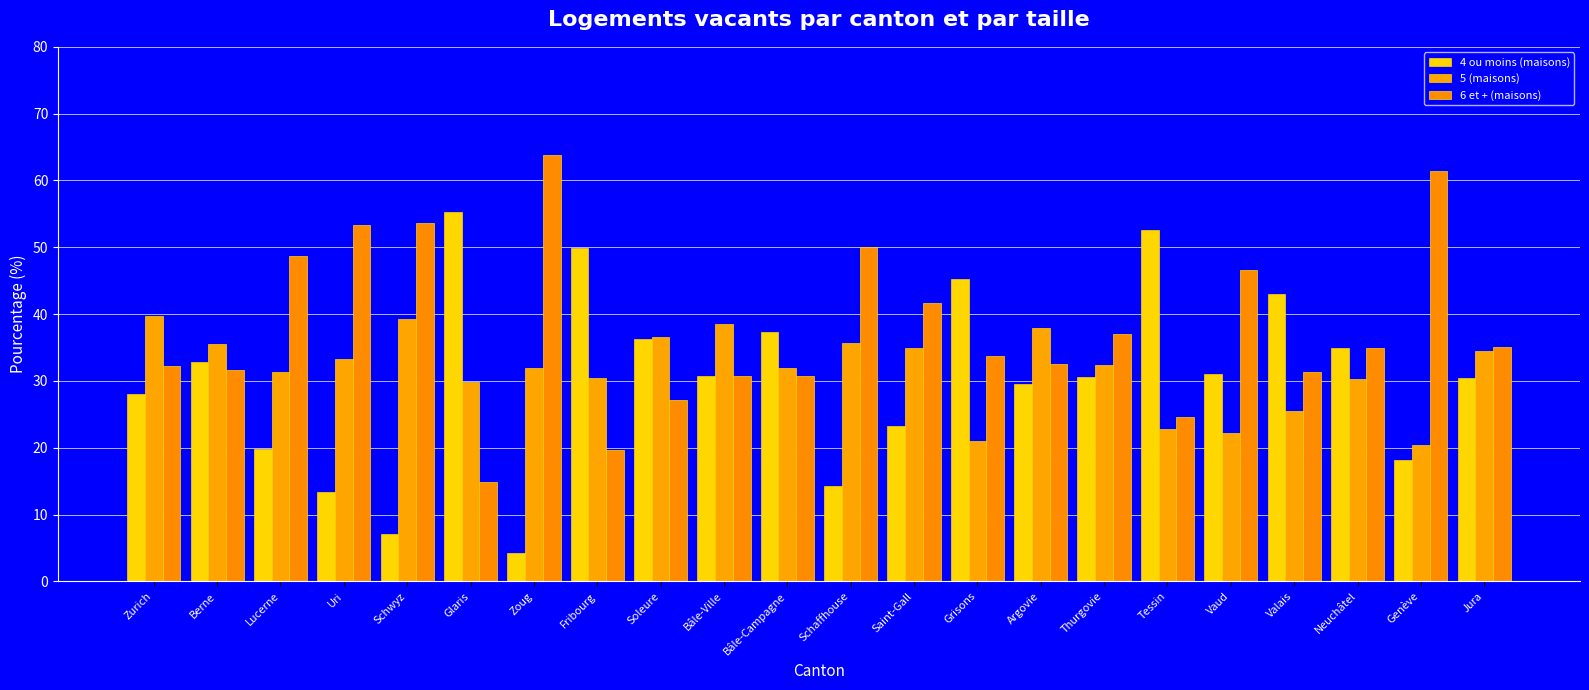

Which series has the widest spread of values?

4 ou moins (maisons)